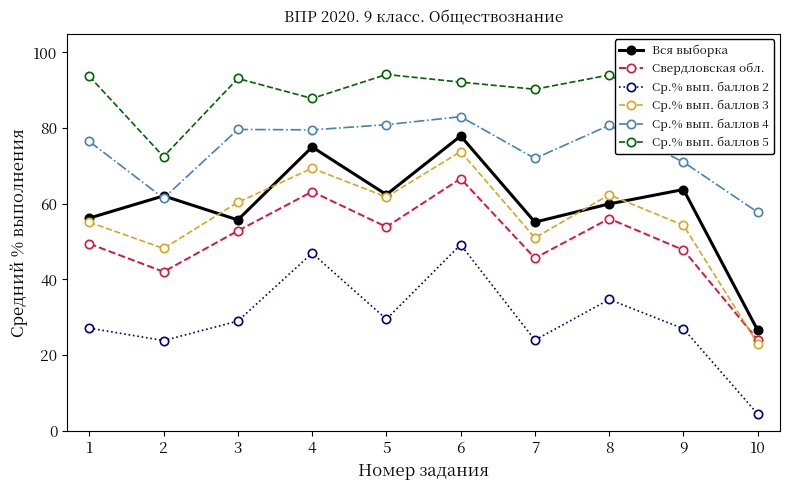

How many interior local peaks does the Ср.% вып. баллов 3 series have?

3